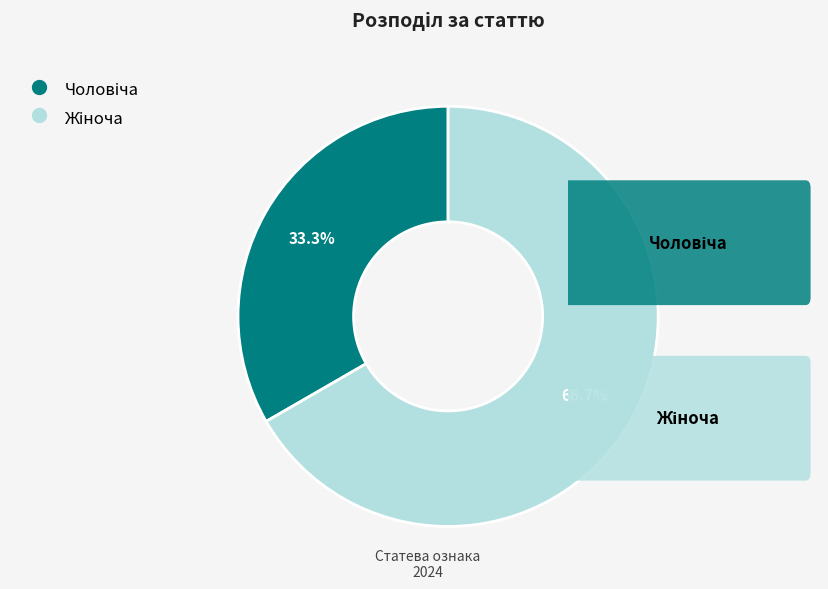

Is there any slice that represents more than half of the pie?

Yes